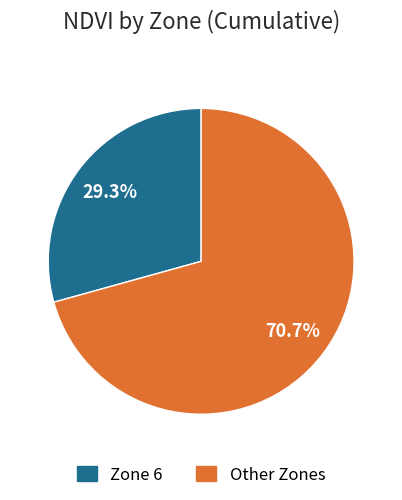

Does any single category account for the majority?

Yes